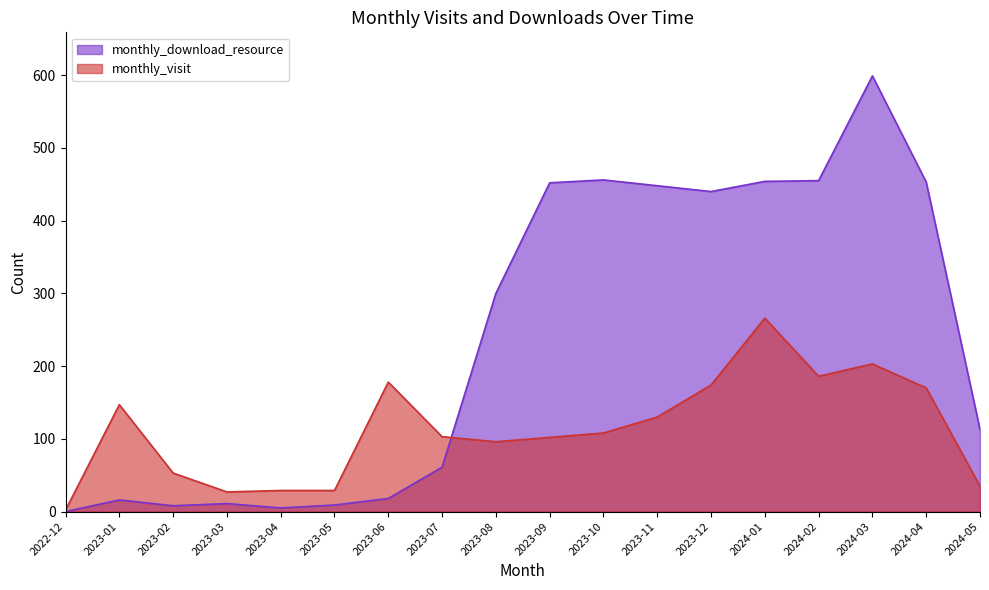

The monthly_visit series shows 35 at 2024-05. True or false?

True